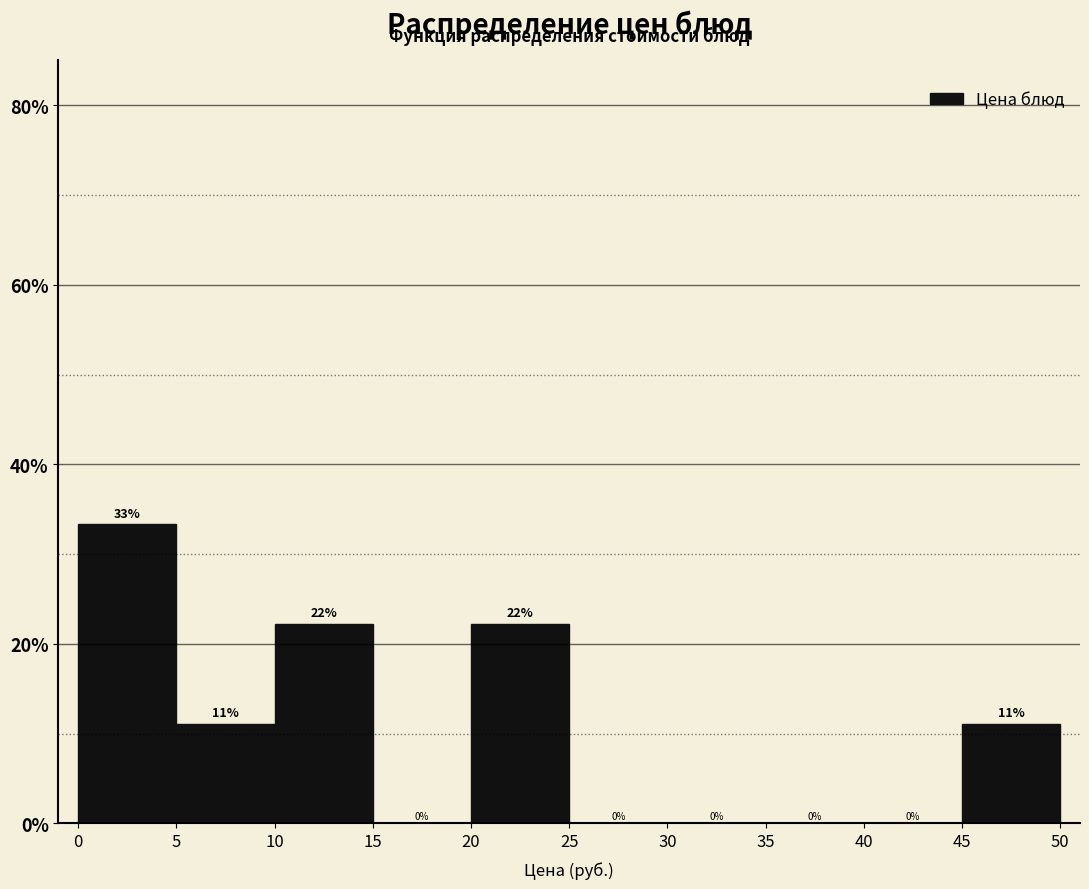

Which range on the x-axis has the tallest bar?

0 to 5